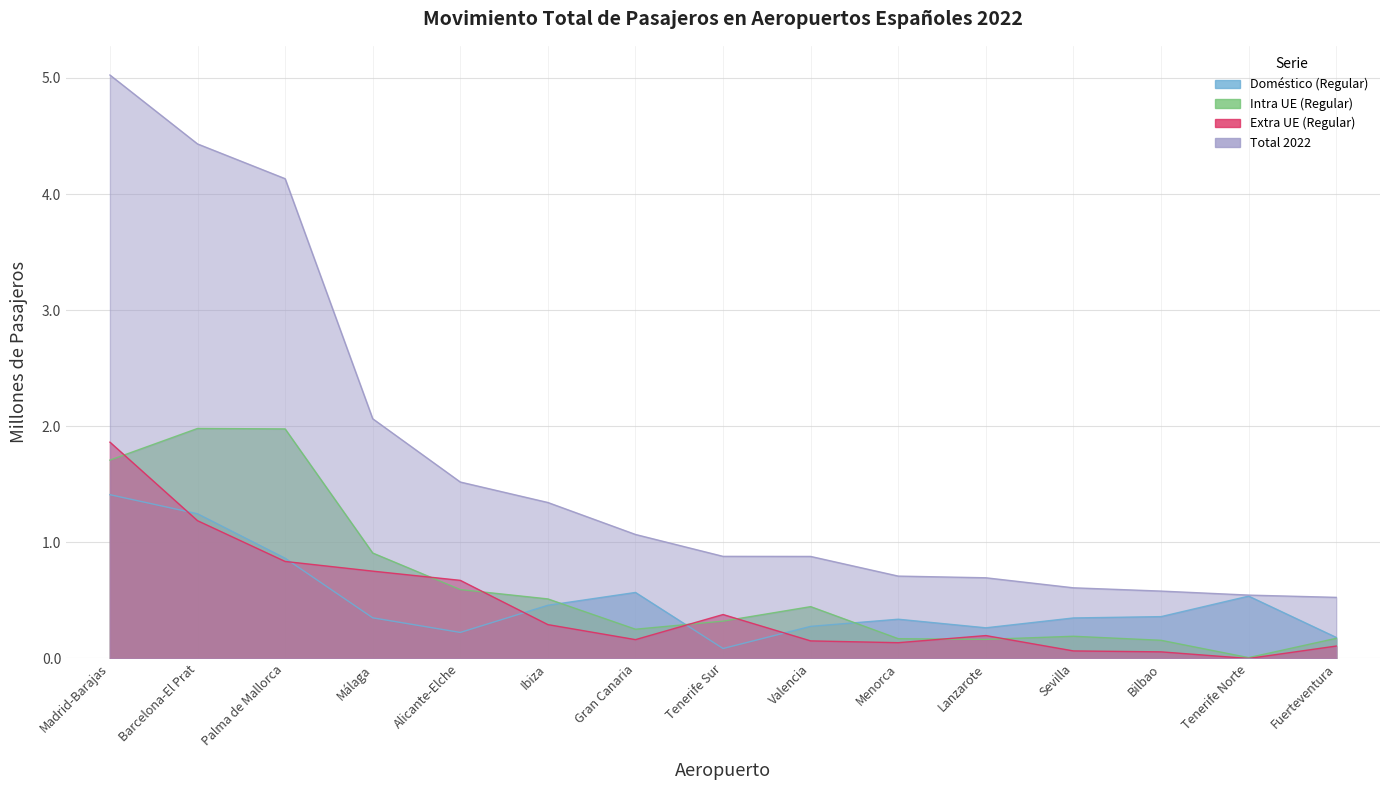

The value of Extra UE (Regular) at Menorca is 0.1. True or false?

False